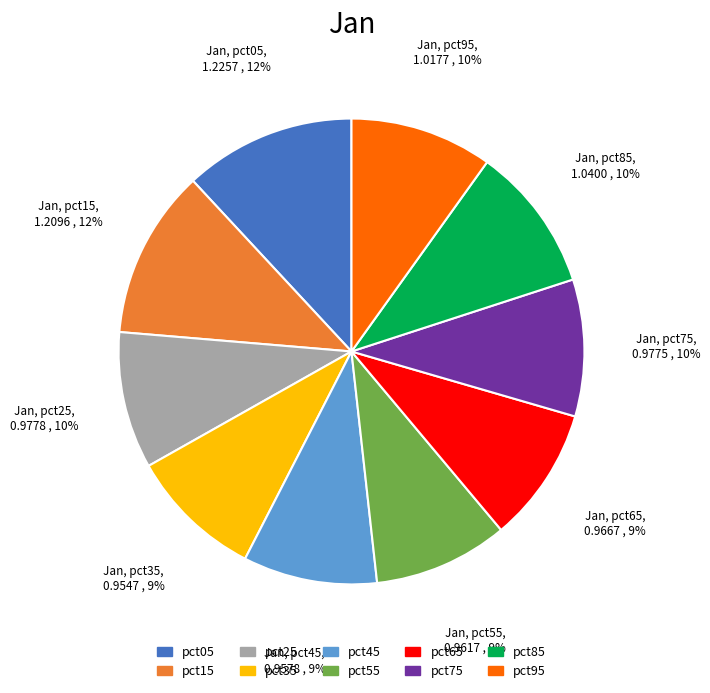

Does pct95 represent more than half of the total?

No